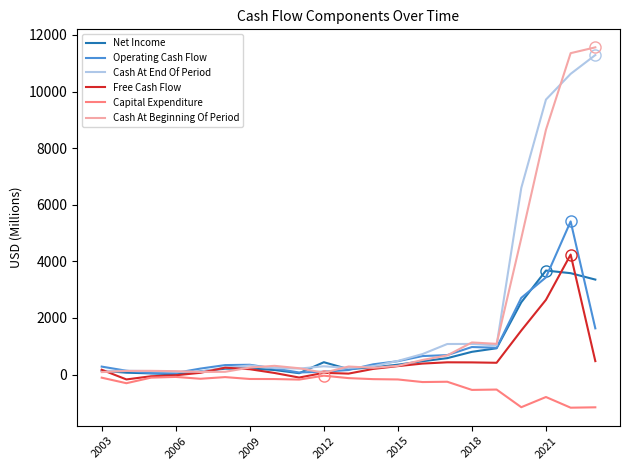

How many distinct data groups are displayed?

6